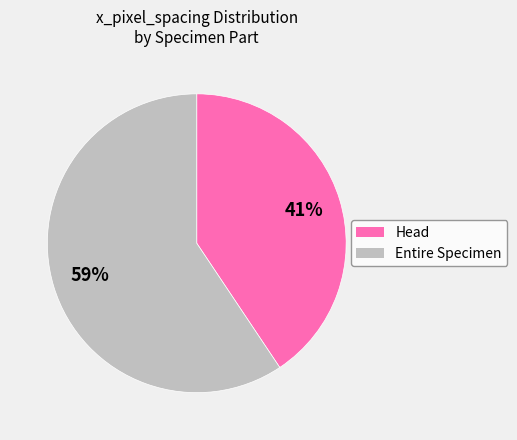

Does any single category account for the majority?

Yes